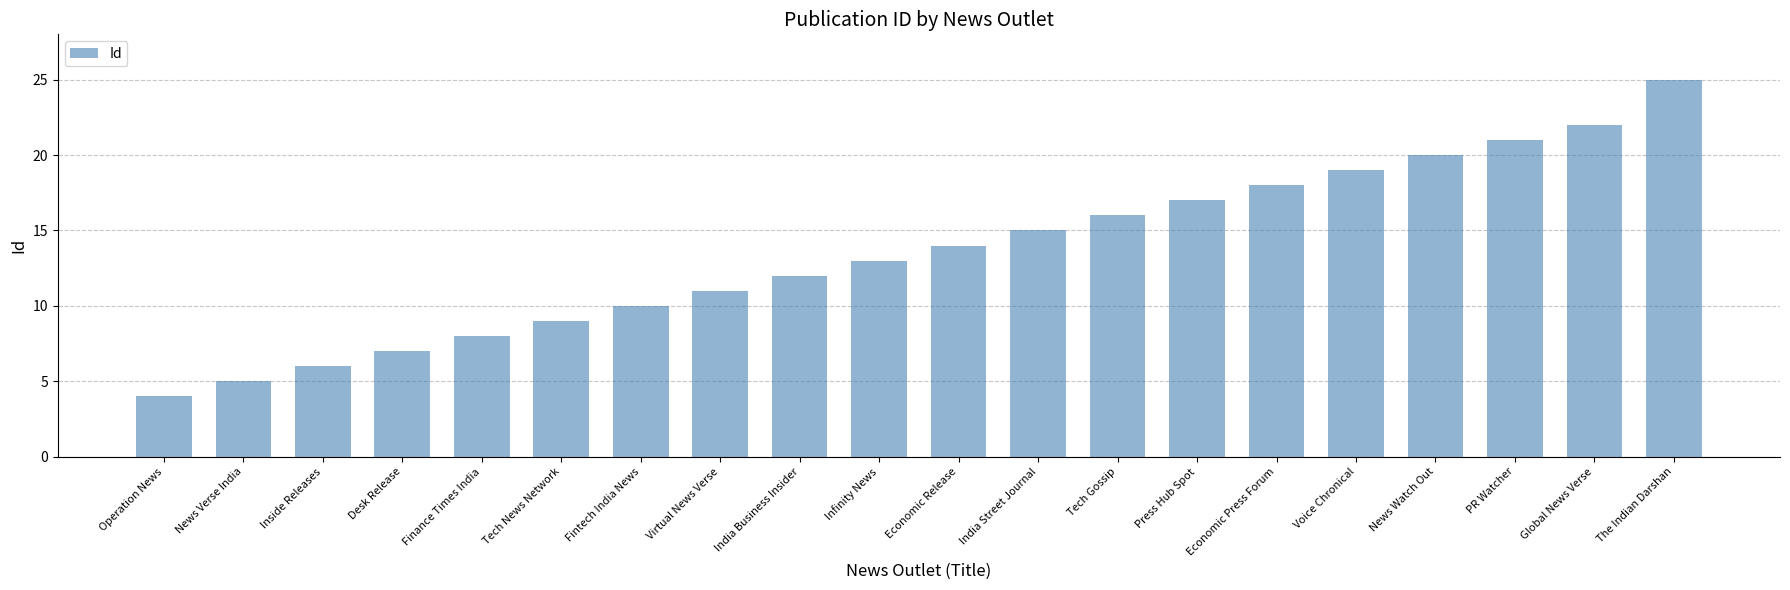

True or false: the data shows 3 at Virtual News Verse.

False